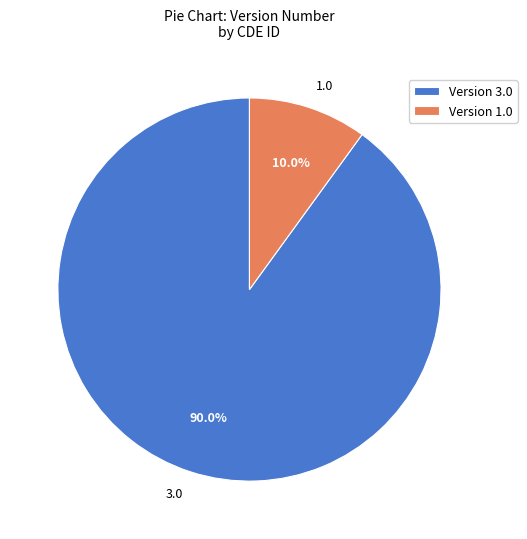

How many slices are in this pie chart?

2